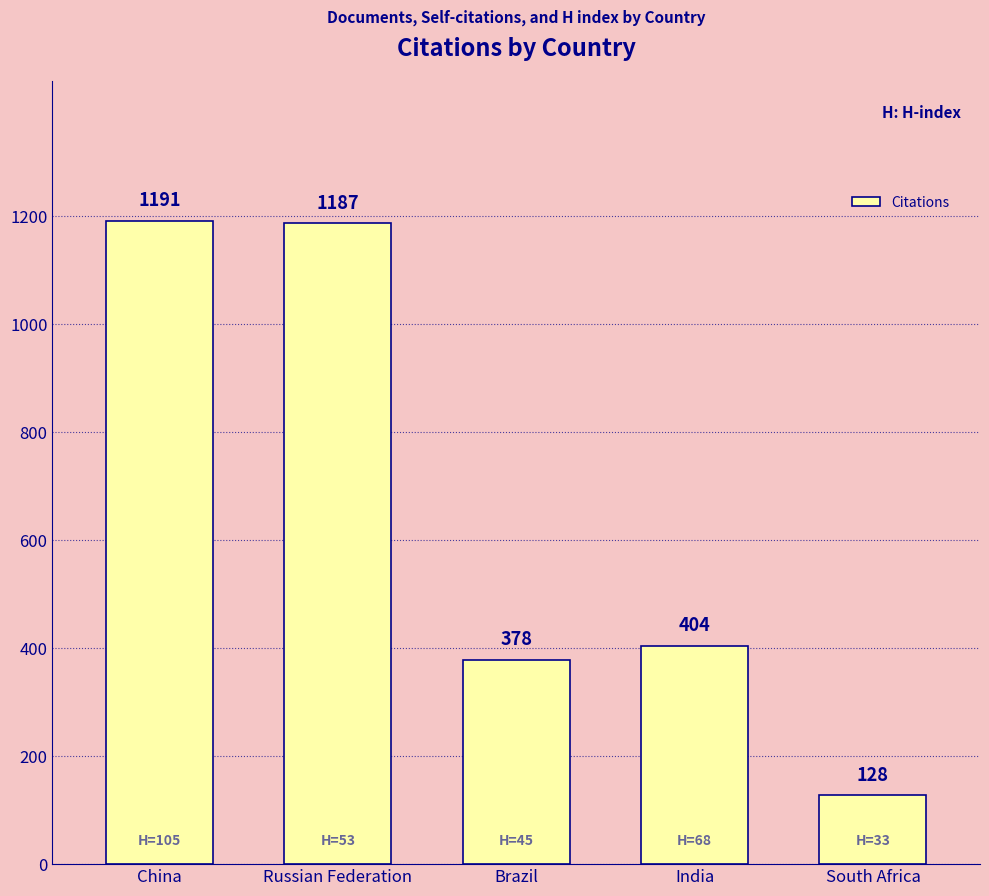

How many distinct data groups are displayed?

1